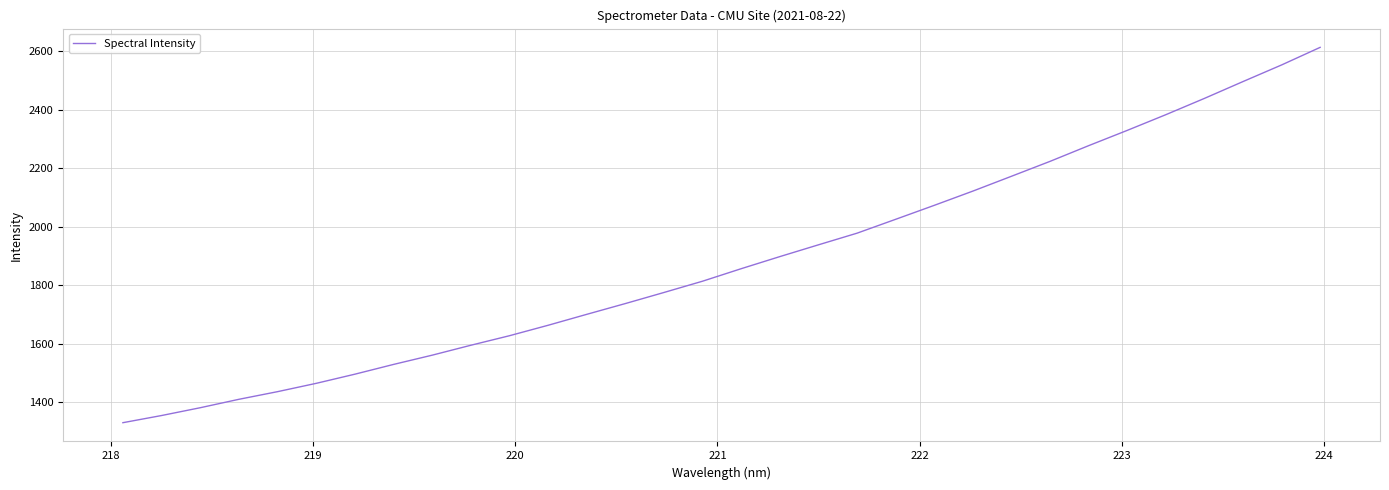

What is the maximum value shown in the chart?

2613.8